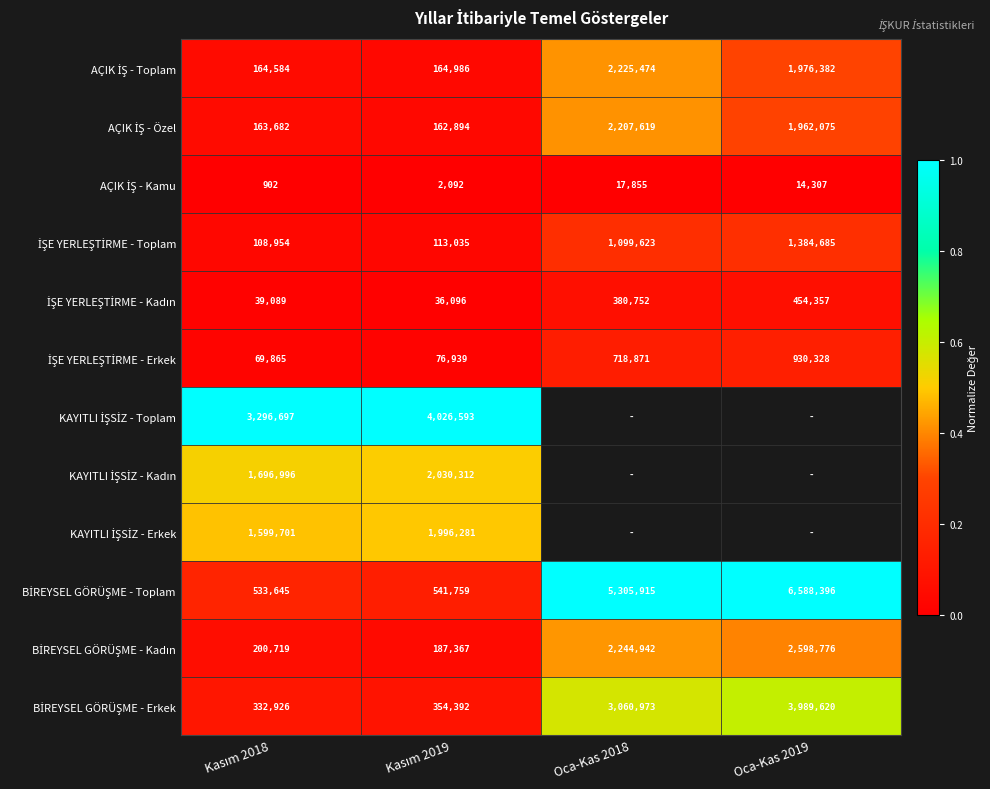

At which category does the chart reach its peak across all series?

Kasım 2018